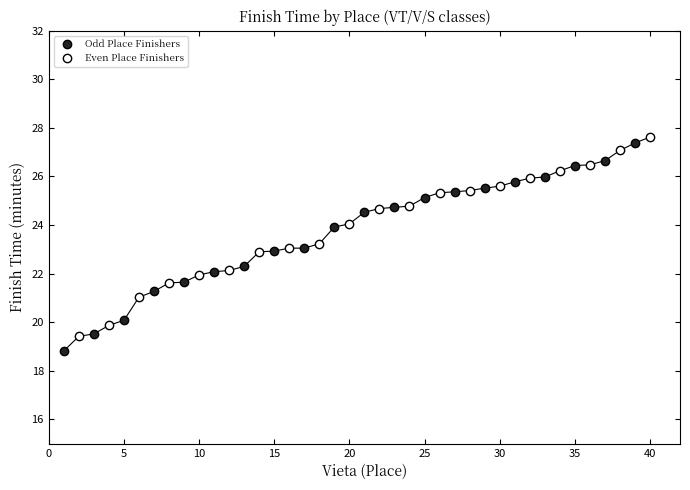

The Even Place Finishers series shows 10.7 at 20. True or false?

False